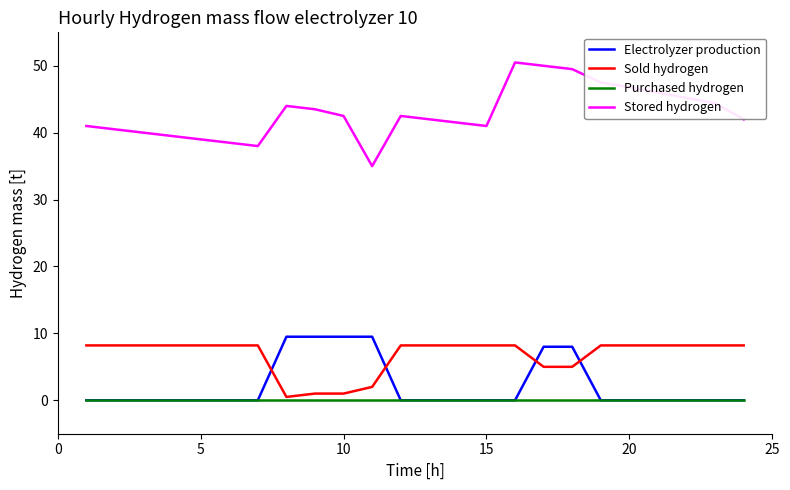

True or false: Stored hydrogen and Sold hydrogen intersect in this chart.

False